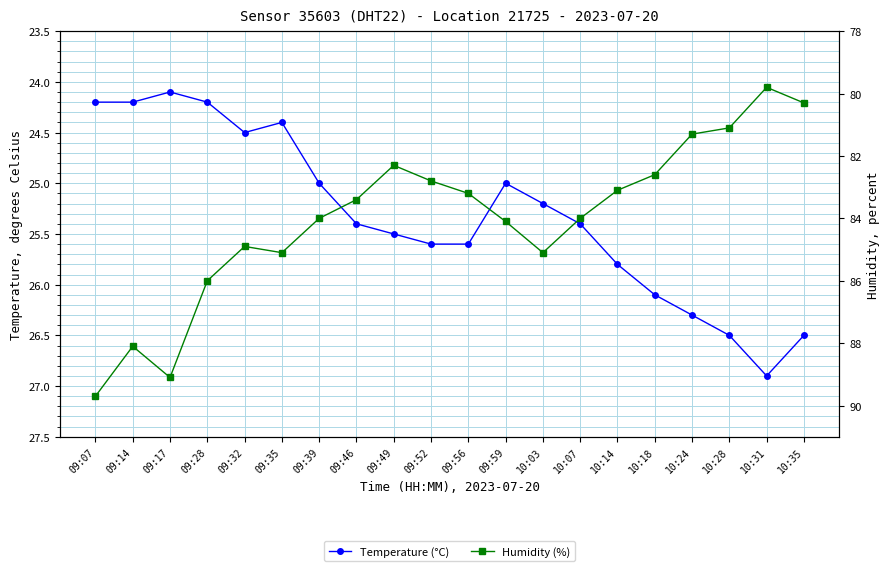

Where does the Humidity (%) series first go above 84?

09:07